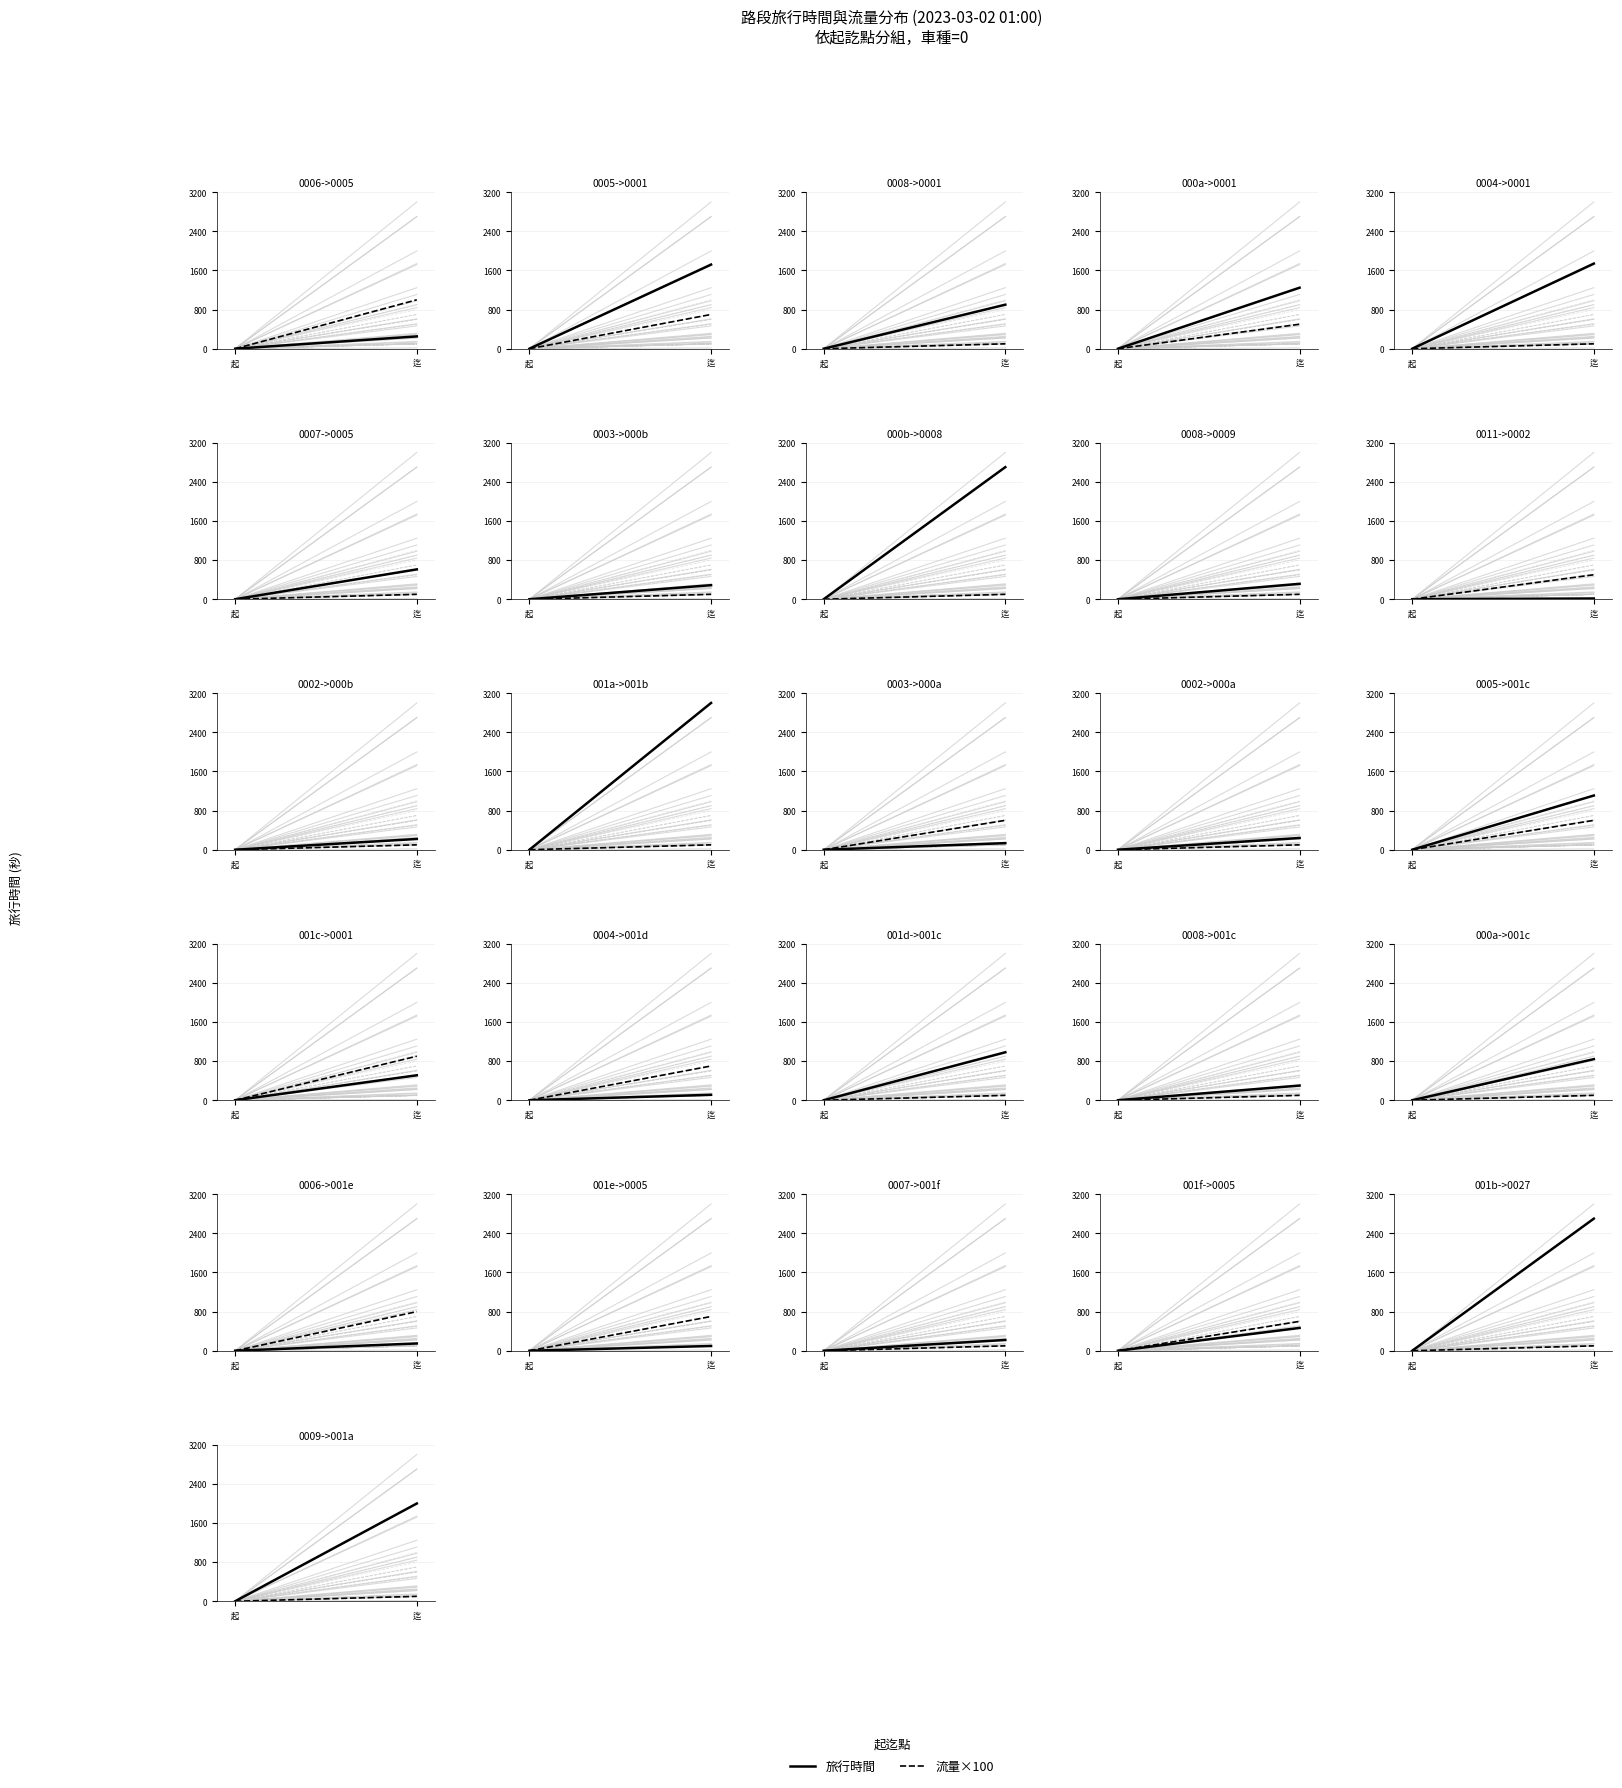

The 旅行時間 series shows -1185 at 起. True or false?

False